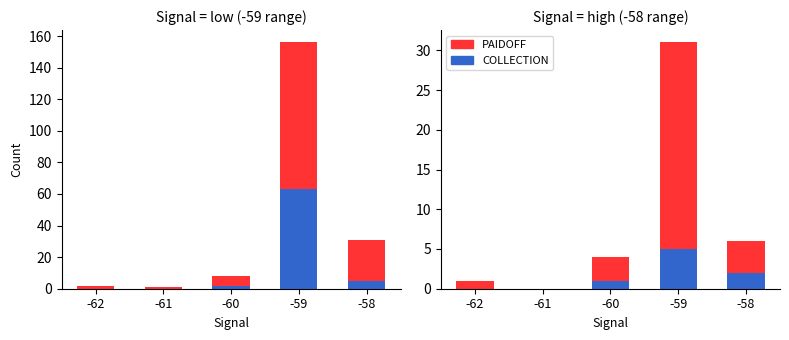

Rank the series at -60 from lowest to highest value.

COLLECTION, PAIDOFF